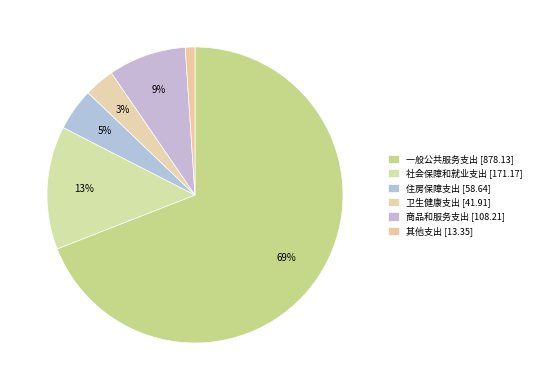

To the nearest percent, what is the average slice percentage?

17%